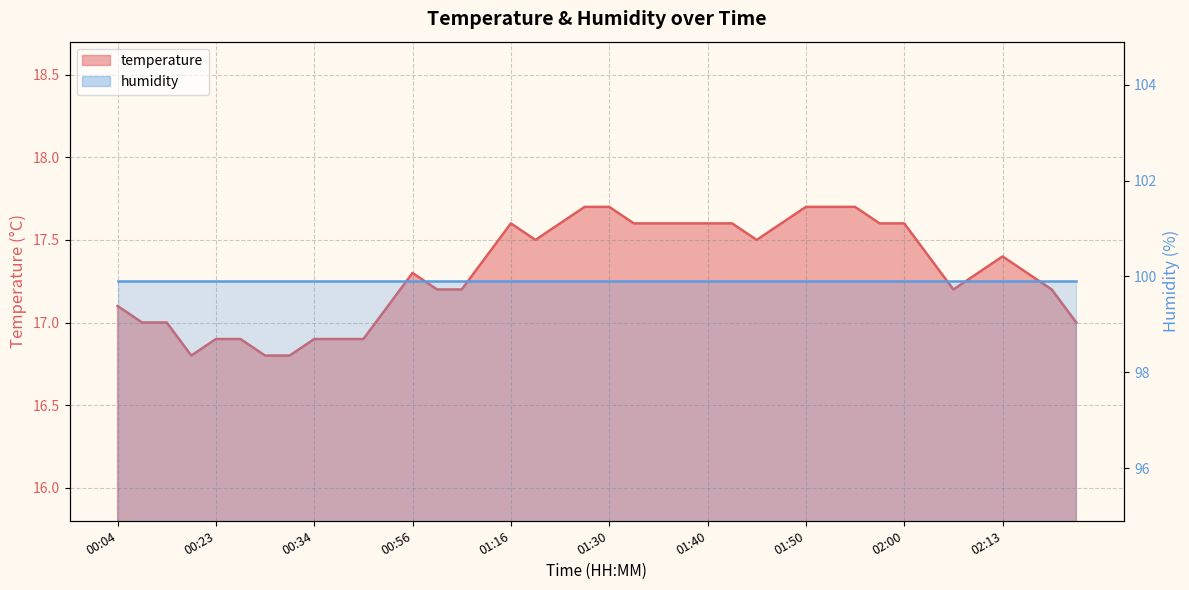

Rank the categories by value from lowest to highest.

00:14, 00:29, 00:31, 00:23, 00:26, 00:34, 00:36, 00:42, 00:09, 00:12, 02:21, 00:04, 00:44, 00:58, 01:01, 02:05, 02:19, 00:56, 02:08, 02:16, 01:03, 02:03, 02:13, 01:19, 01:45, 01:16, 01:22, 01:32, 01:35, 01:38, 01:40, 01:42, 01:47, 01:57, 02:00, 01:27, 01:30, 01:50, 01:52, 01:55